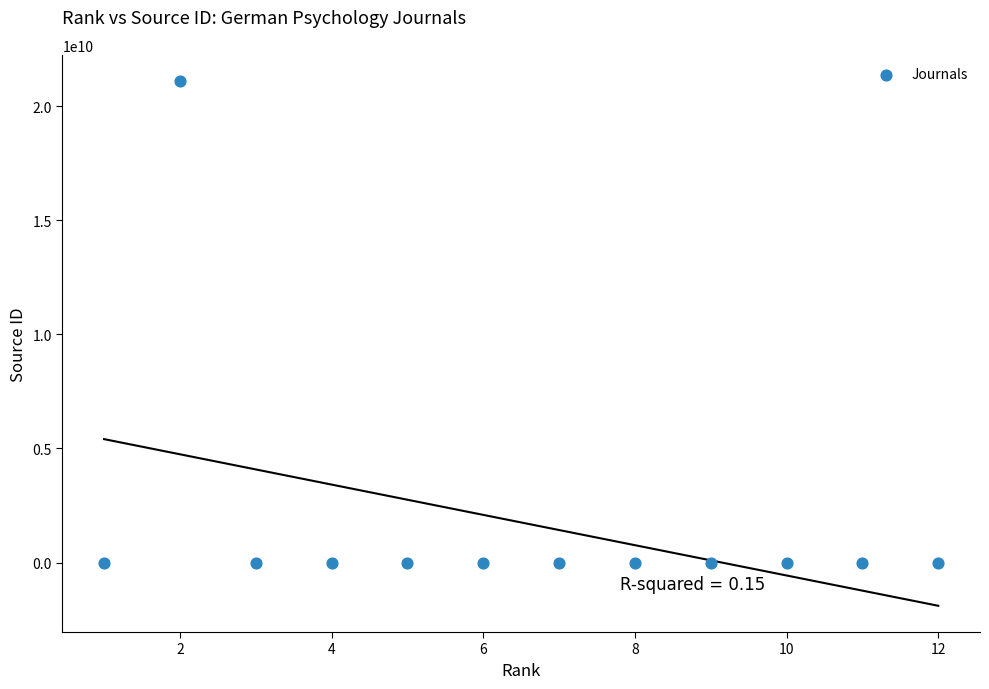

What is the average X value?

6